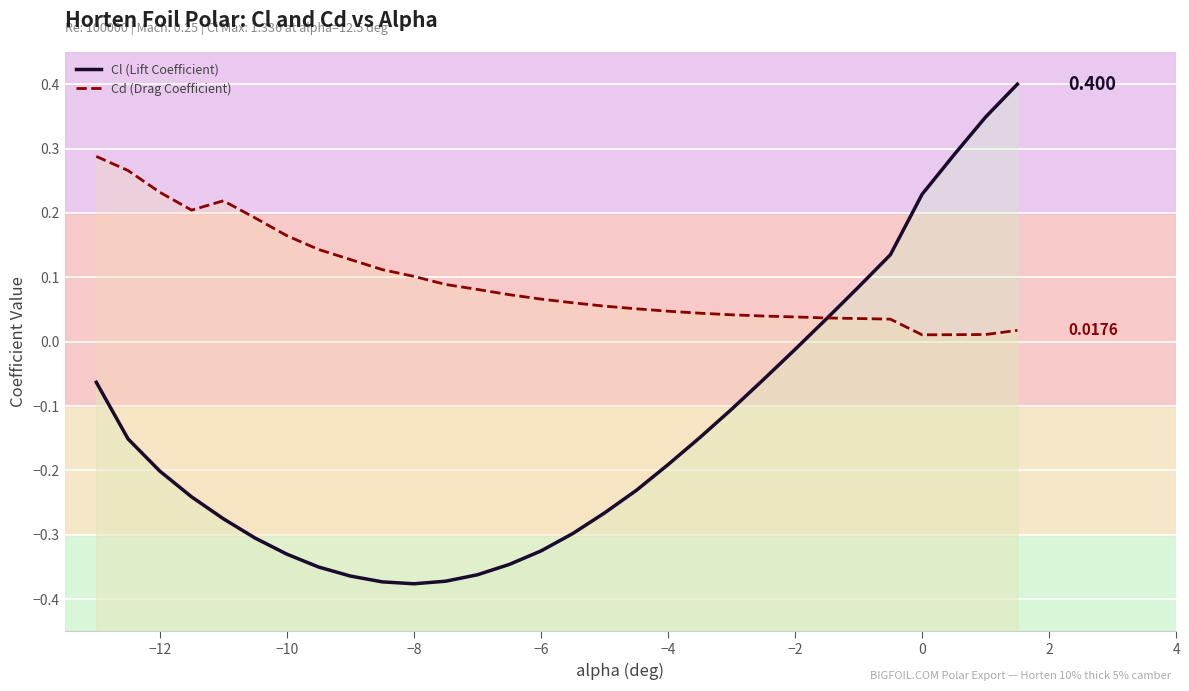

How many categories are shown in the chart?

30